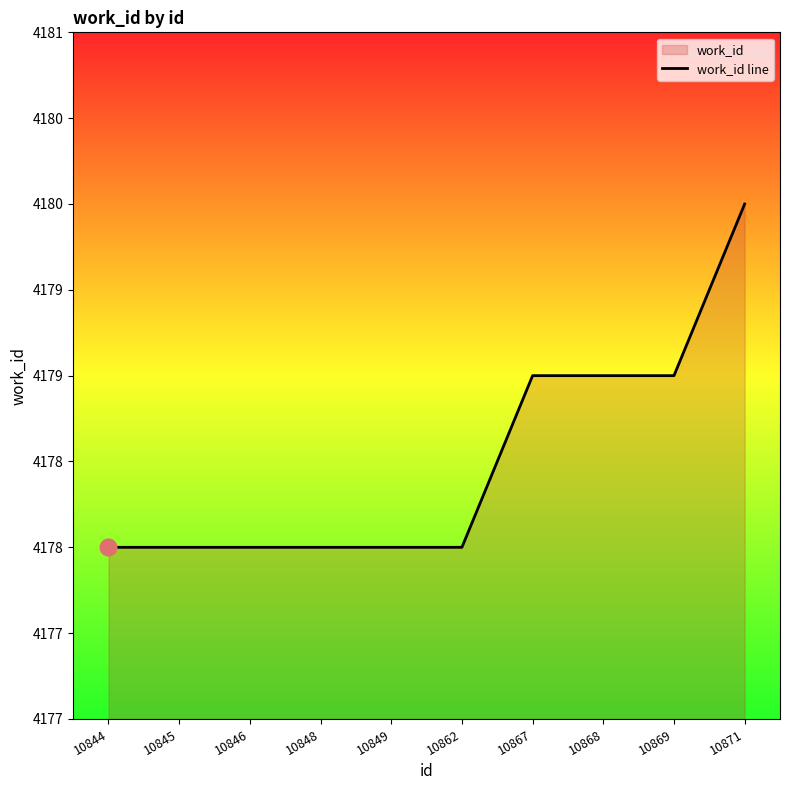

List the labels in order of value, largest first.

10871, 10867, 10868, 10869, 10844, 10845, 10846, 10848, 10849, 10862